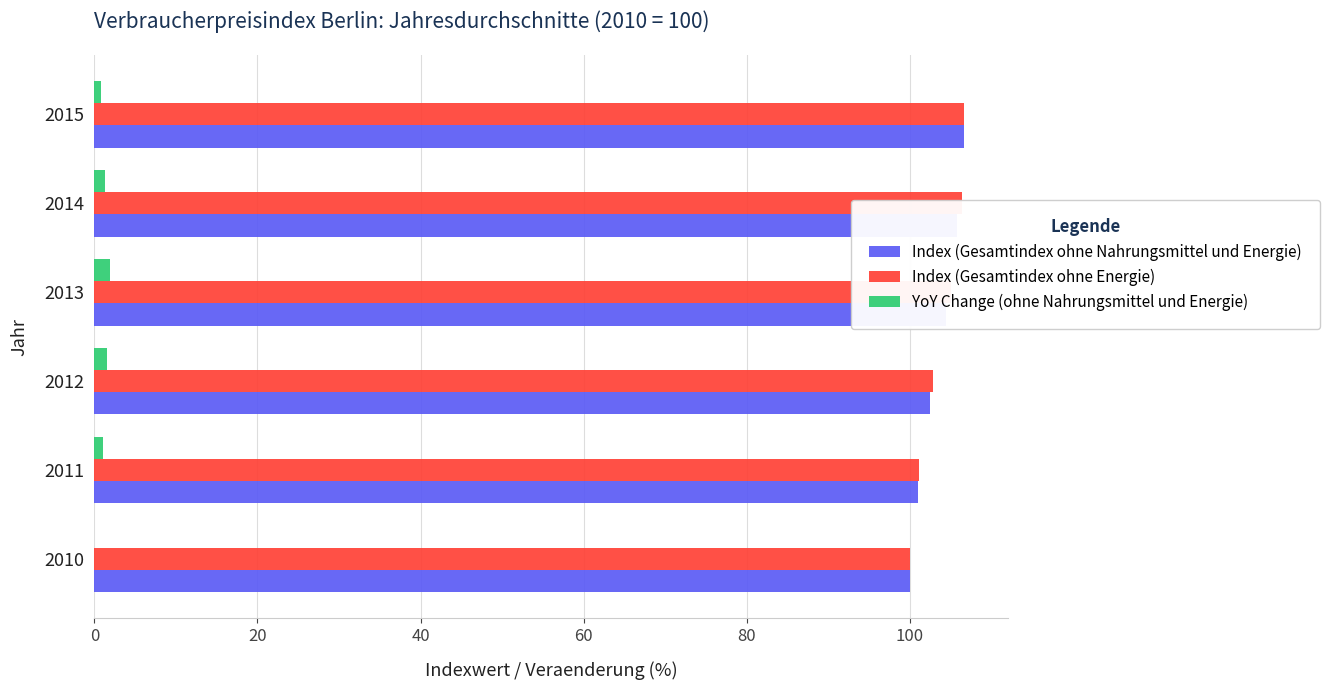

What is the sum of all Index (Gesamtindex ohne Nahrungsmittel und Energie) values?

620.4